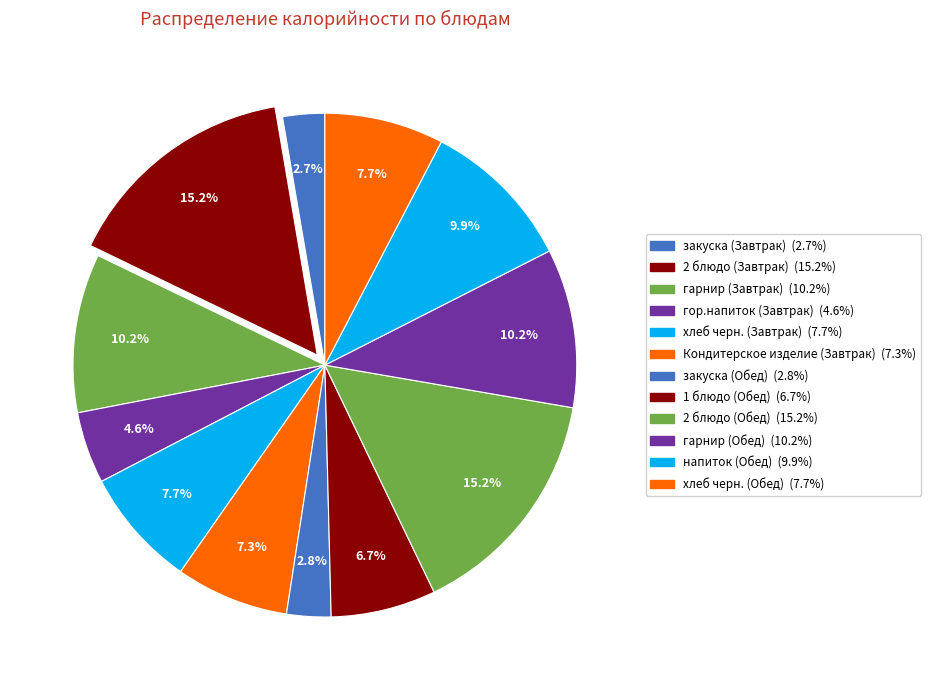

Is the sum of хлеб черн. (Обед) and гарнир (Обед) greater than half?

No